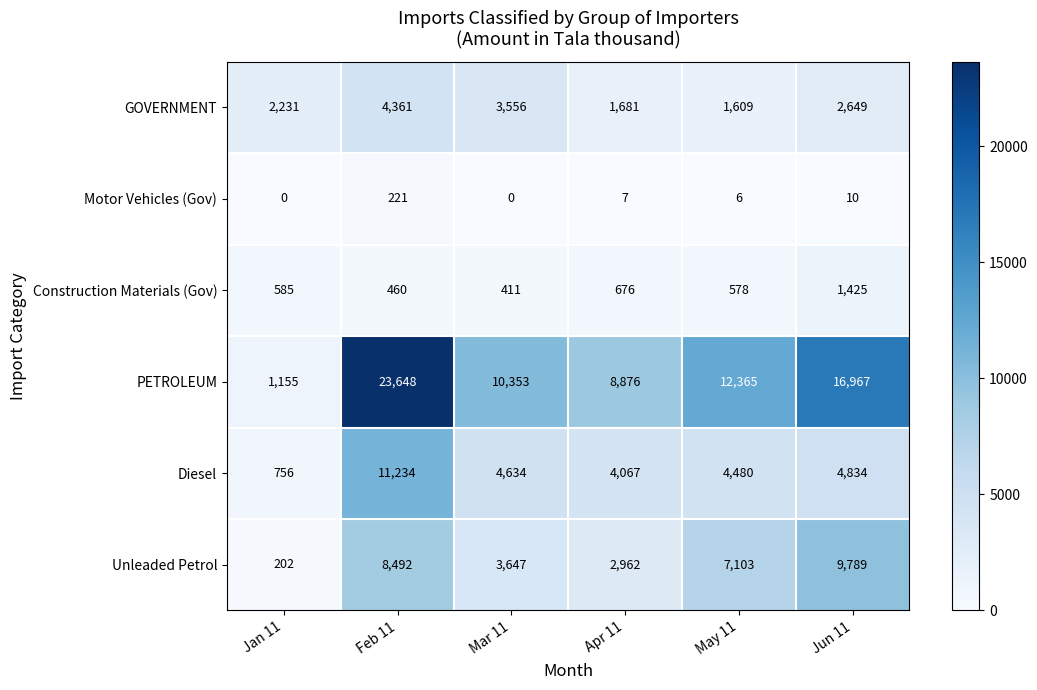

Where does the Diesel series first go above 4634?

Feb 11